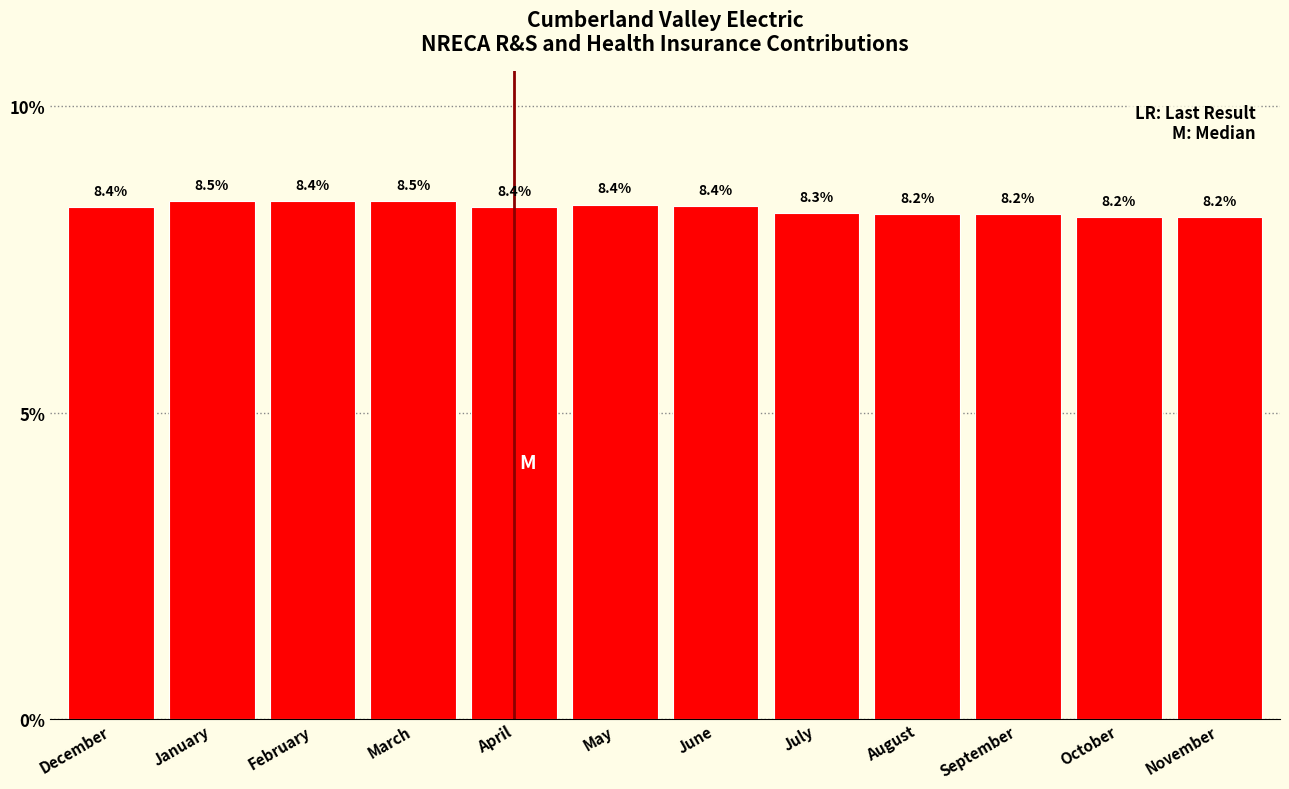

Reading left to right, what are all the values shown in this chart?

December=8.4	January=8.5	February=8.4	March=8.5	April=8.4	May=8.4	June=8.4	July=8.3	August=8.2	September=8.2	October=8.2	November=8.2